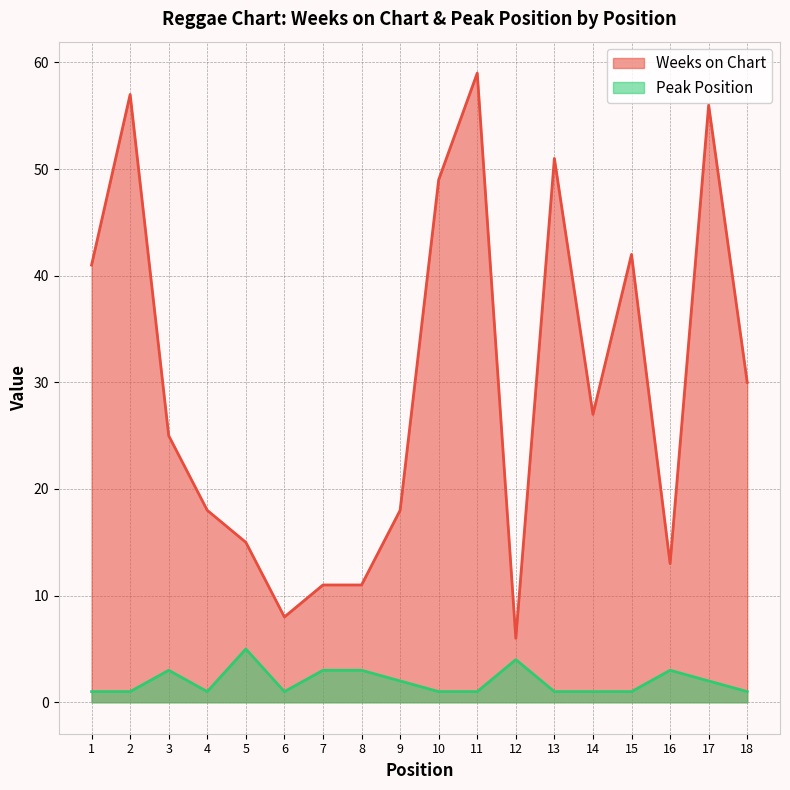

Which series has the widest spread of values?

Weeks on Chart